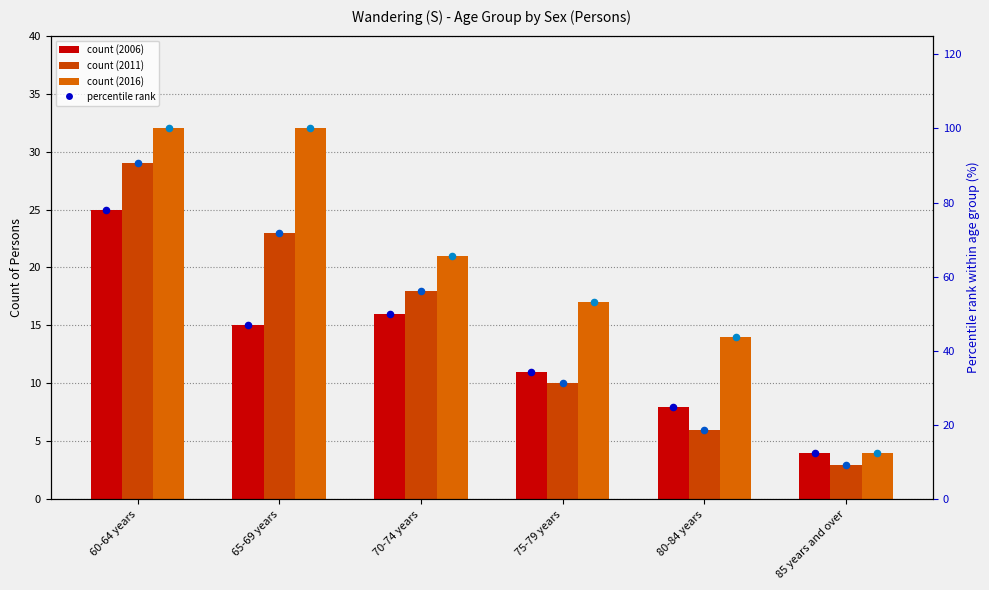

Which series contains the lowest Y value?

2011 Census